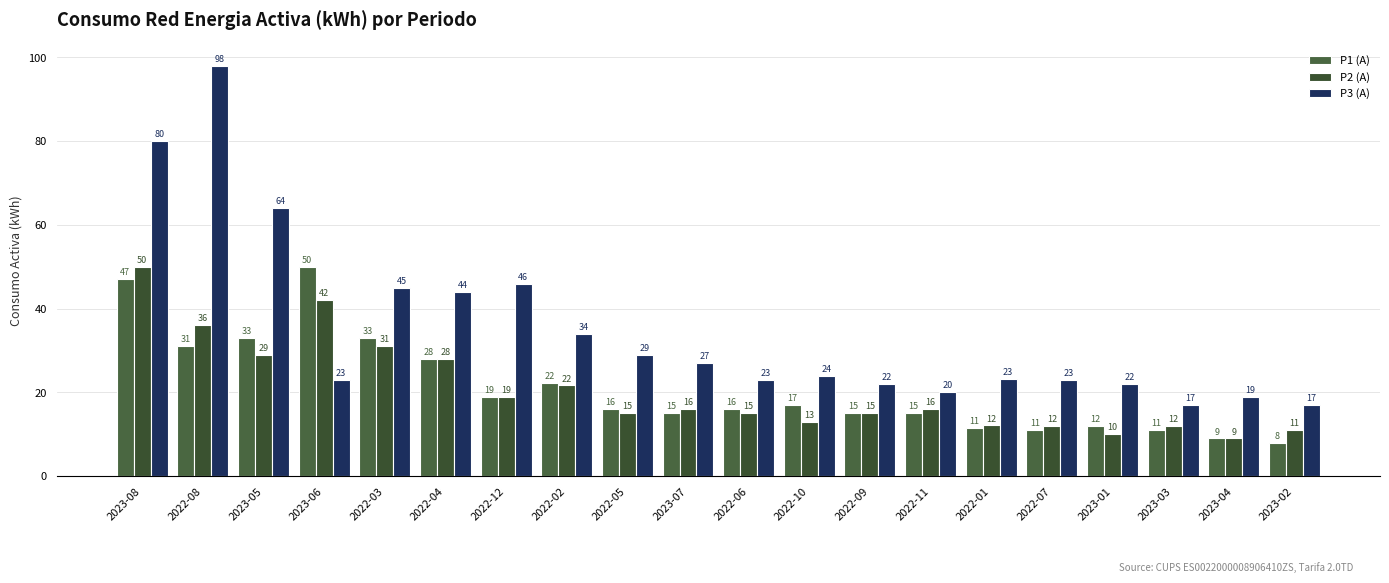

What are all the series names shown in the legend?

P1 (A), P2 (A), P3 (A)